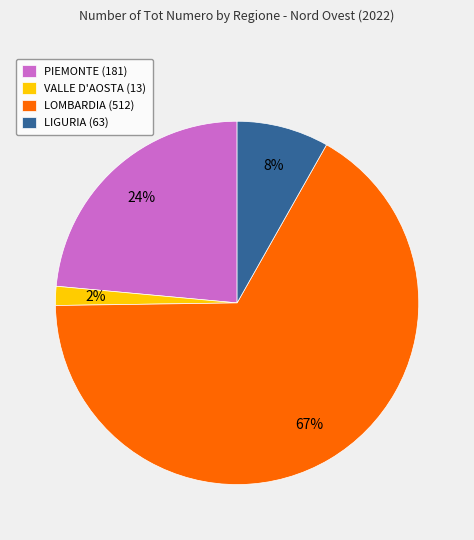

Between LIGURIA (63) and VALLE D'AOSTA (13), which is larger?

LIGURIA (63)